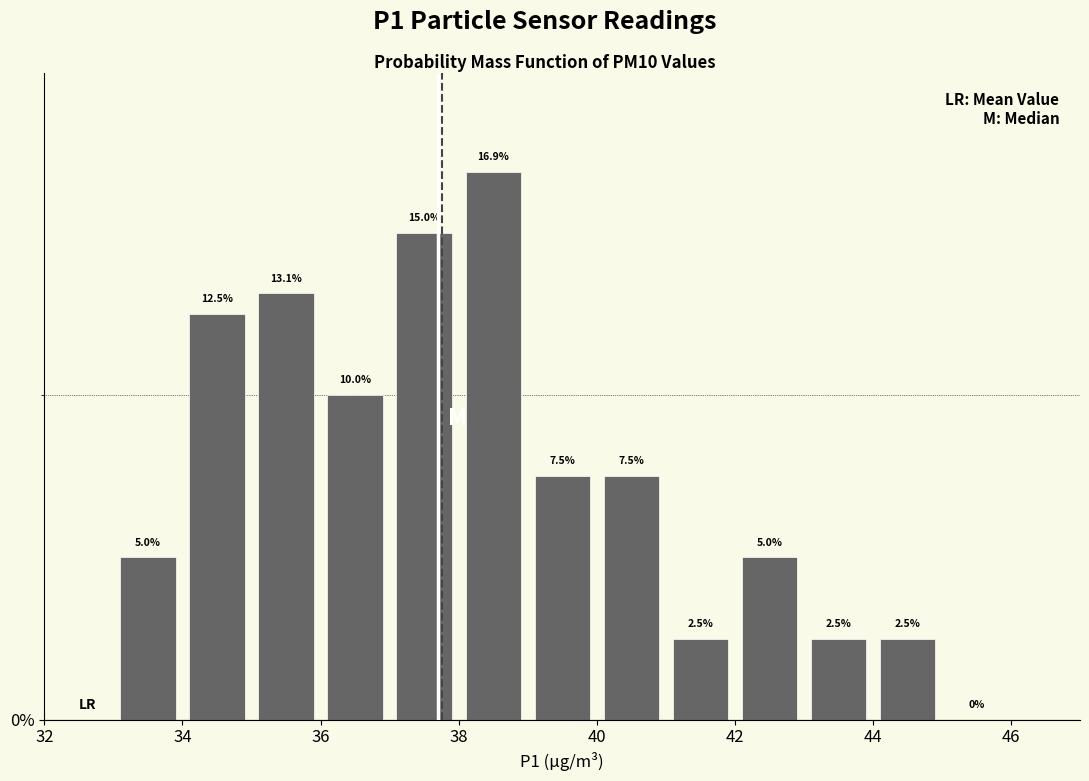

Reading left to right, transcribe this chart: for each bar, give the range it covers on the x-axis and its height.

33 to 34: 5.0
34 to 35: 12.5
35 to 36: 13.1
36 to 37: 10.0
37 to 38: 15.0
38 to 39: 16.9
39 to 40: 7.5
40 to 41: 7.5
41 to 42: 2.5
42 to 43: 5.0
43 to 44: 2.5
44 to 45: 2.5
45 to 46: 0.0